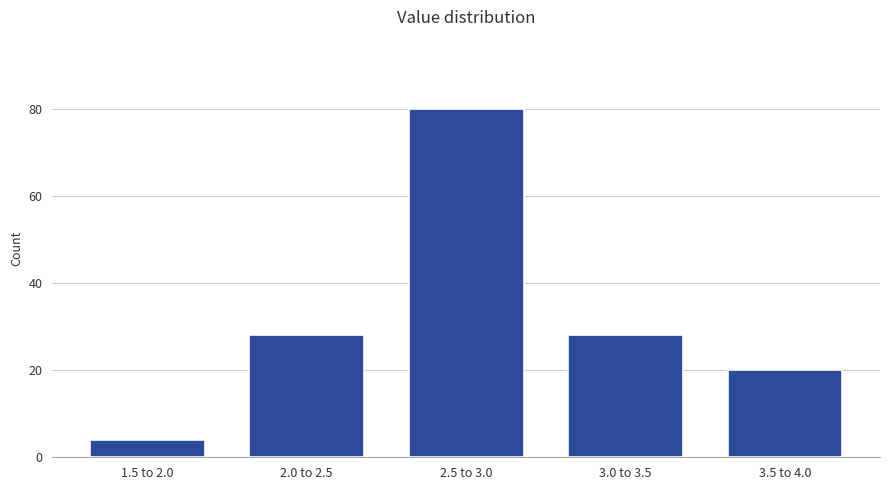

Reading left to right, transcribe all the data shown in this chart.

4	28	80	28	20